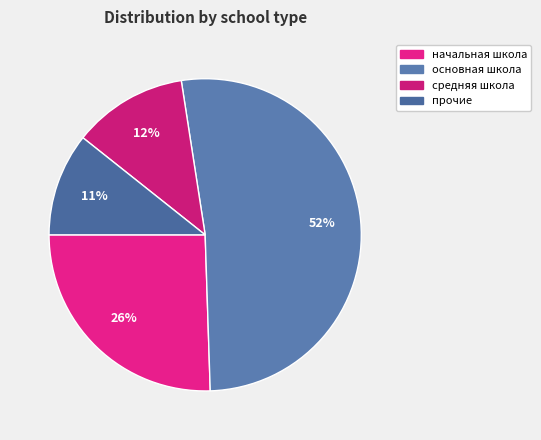

Which category has the biggest portion of the pie?

основная школа